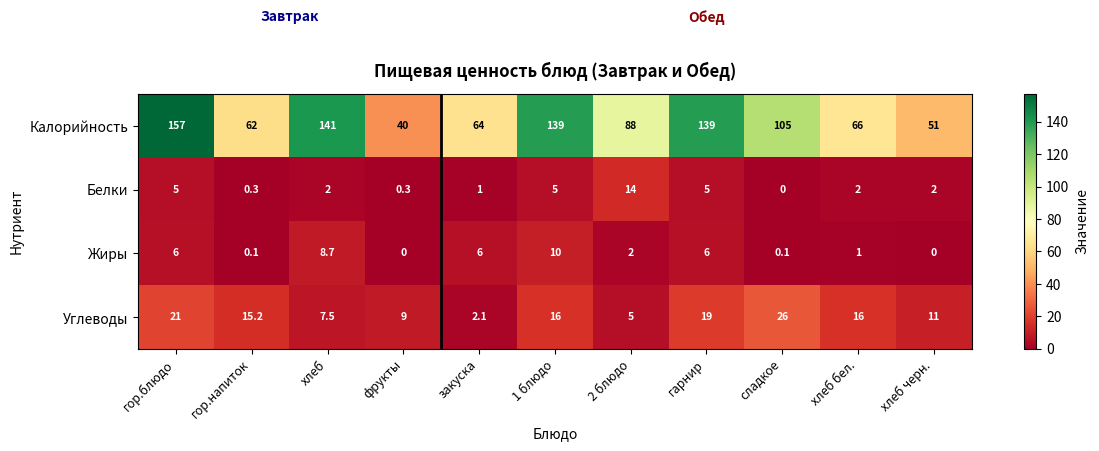

Read the Углеводы value at фрукты.

9.0